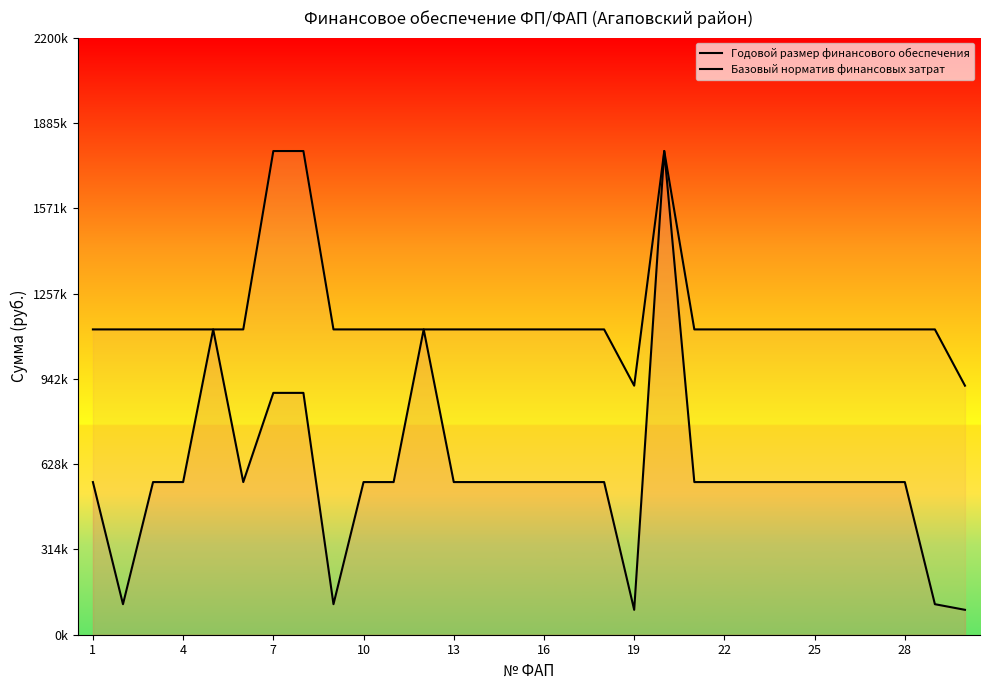

Reading left to right, extract all data points from this chart.

Годовой размер финансового обеспечения: 562454.6	112490.9	562454.6	562454.6	1124909.1	562454.6	891067.8	891067.8	112490.9	562454.6	562454.6	1124909.1	562454.6	562454.6	562454.6	562454.6	562454.6	562454.6	91761.2	1782135.6	562454.6	562454.6	562454.6	562454.6	562454.6	562454.6	562454.6	562454.6	112490.9	91761.2
Базовый норматив финансовых затрат: 1124909.1	1124909.1	1124909.1	1124909.1	1124909.1	1124909.1	1782135.6	1782135.6	1124909.1	1124909.1	1124909.1	1124909.1	1124909.1	1124909.1	1124909.1	1124909.1	1124909.1	1124909.1	917612.0	1782135.6	1124909.1	1124909.1	1124909.1	1124909.1	1124909.1	1124909.1	1124909.1	1124909.1	1124909.1	917612.0